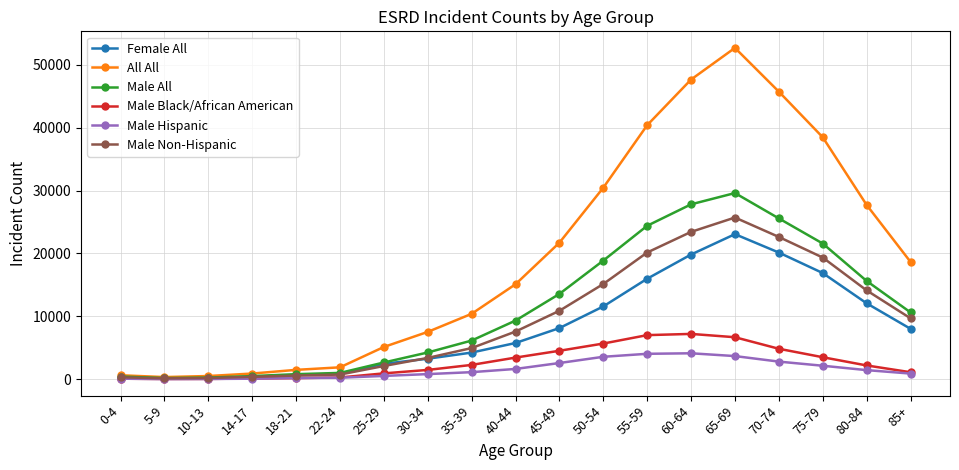

What is the value of the All All point at the 9th from the left?

10409